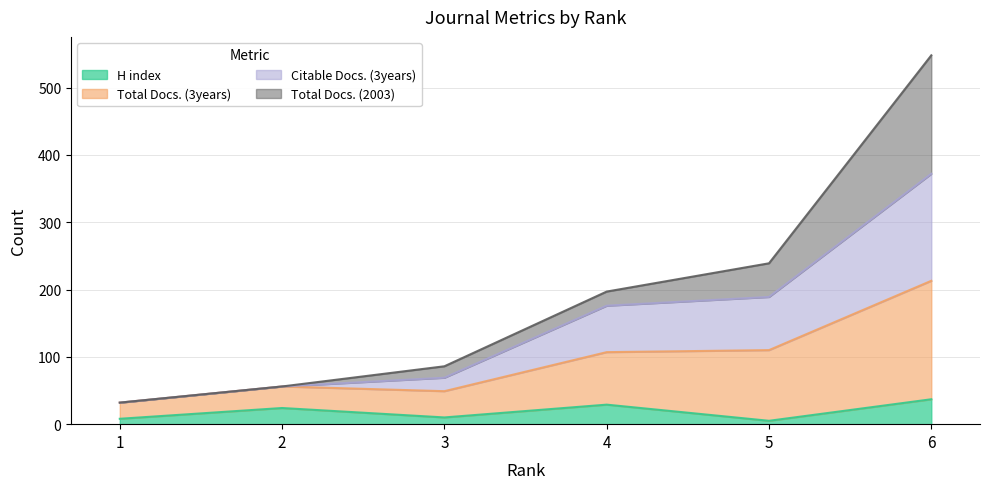

True or false: H index and Total Docs. (3years) intersect in this chart.

False